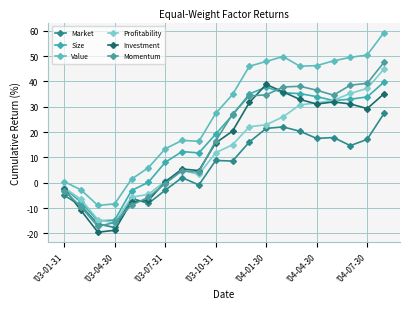

Is this an area chart (filled region under the line)?

No